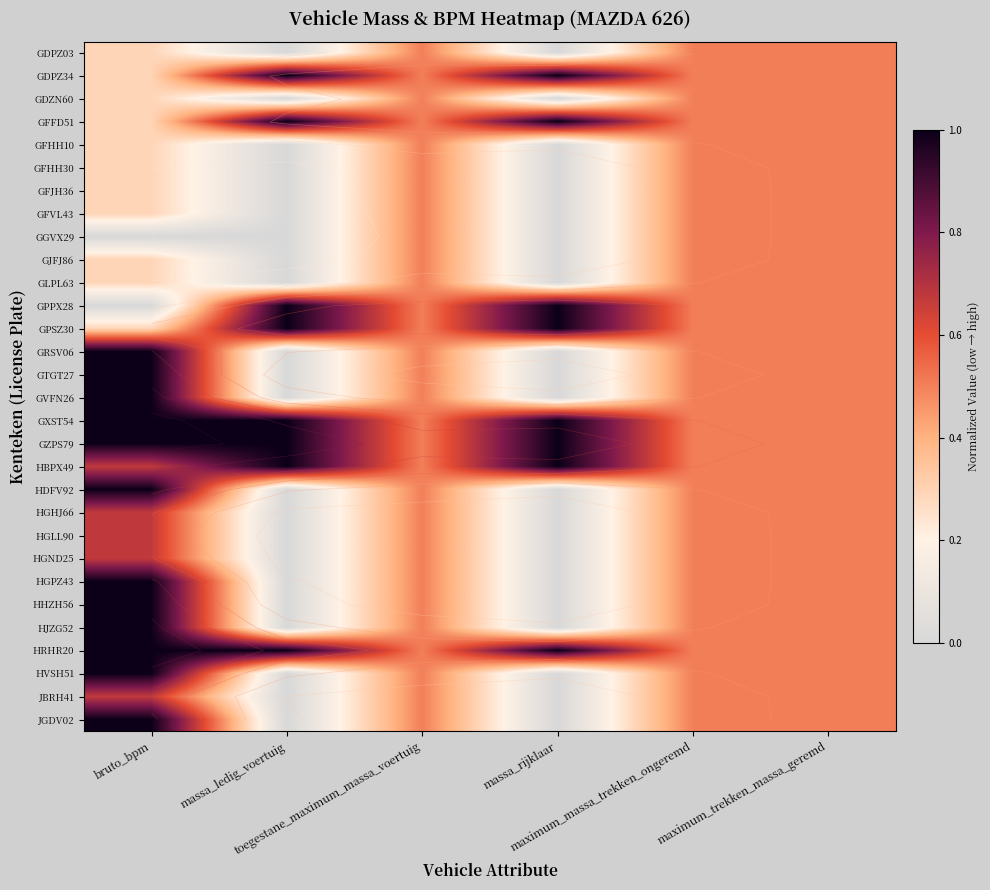

What is the spread (max minus min) of values at massa_ledig_voertuig?

1.0